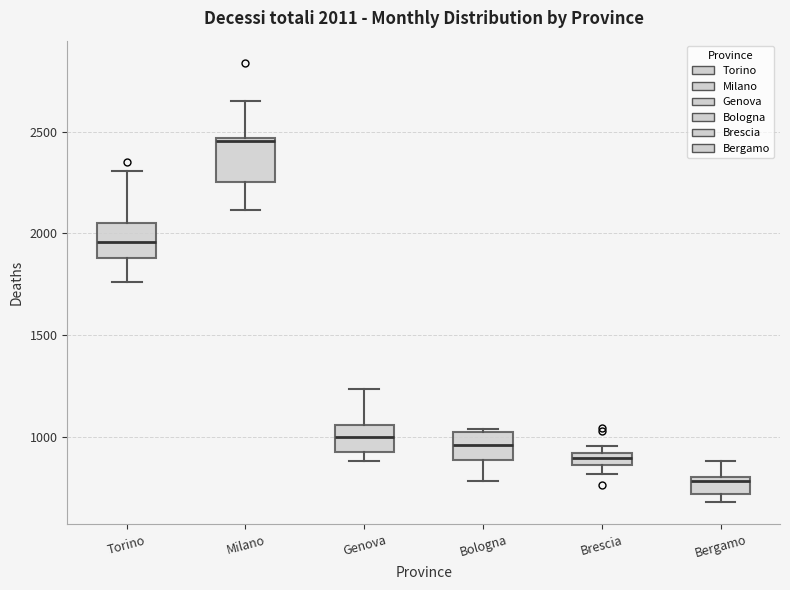

Which box has the highest median line?

Milano